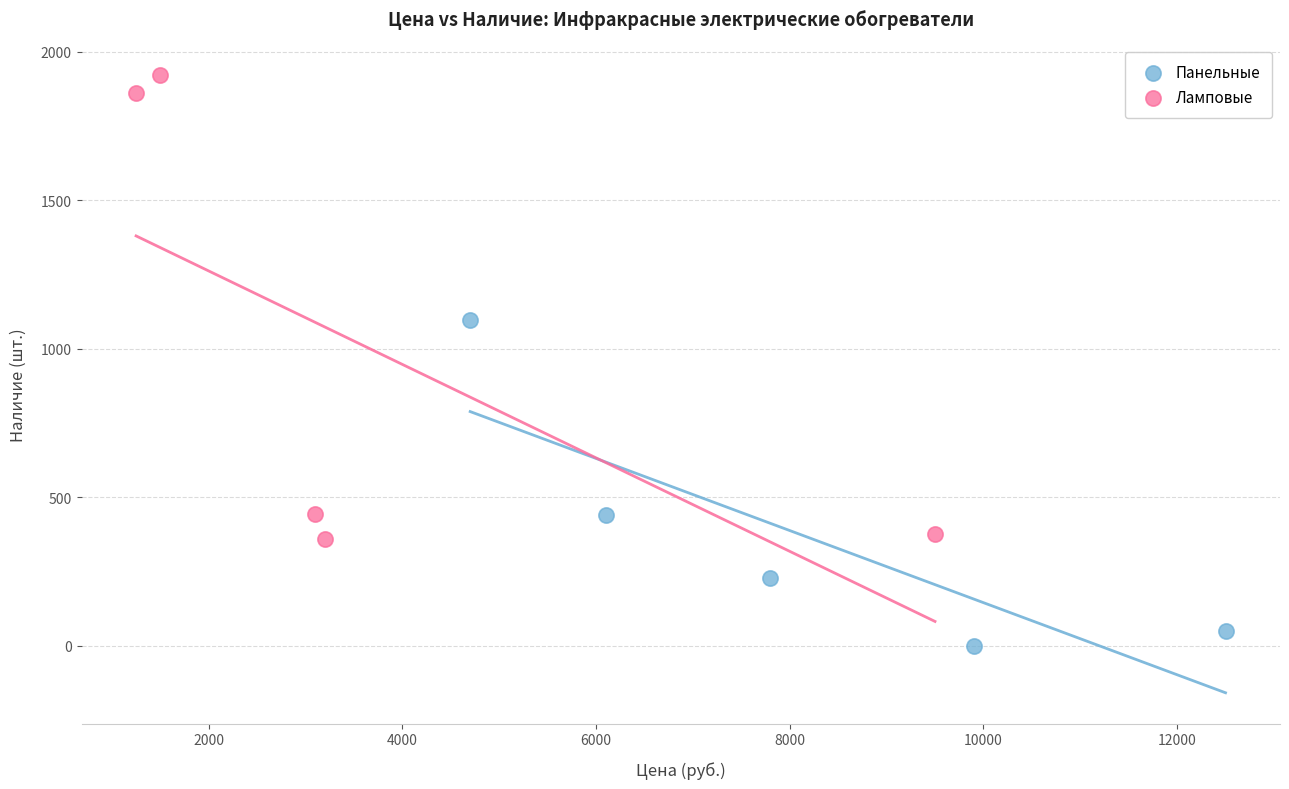

Which series has the largest Y range (max minus min)?

Ламповые